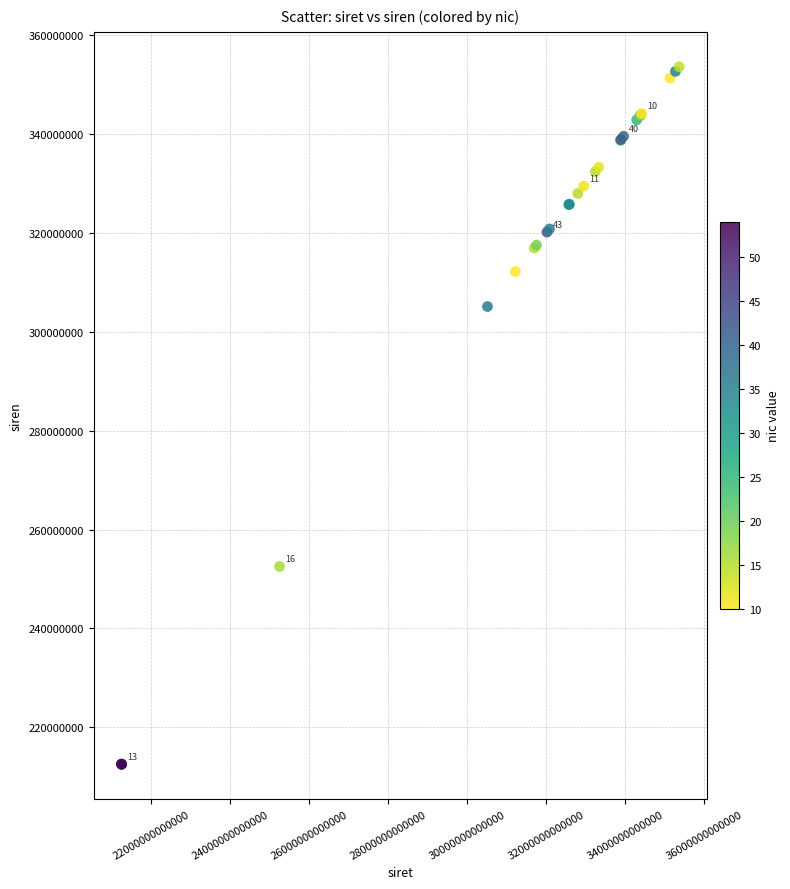

What Y value in the scatter plot is closest to 283083486?

305132789